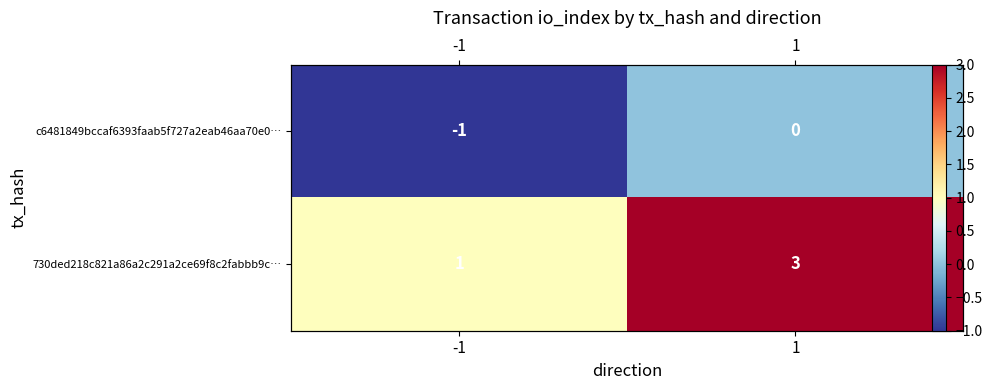

Is the value of c6481849bccaf6393faab5f727a2eab46aa70e0… at 1 greater than the value of 730ded218c821a86a2c291a2ce69f8c2fabbb9c… at 1?

No